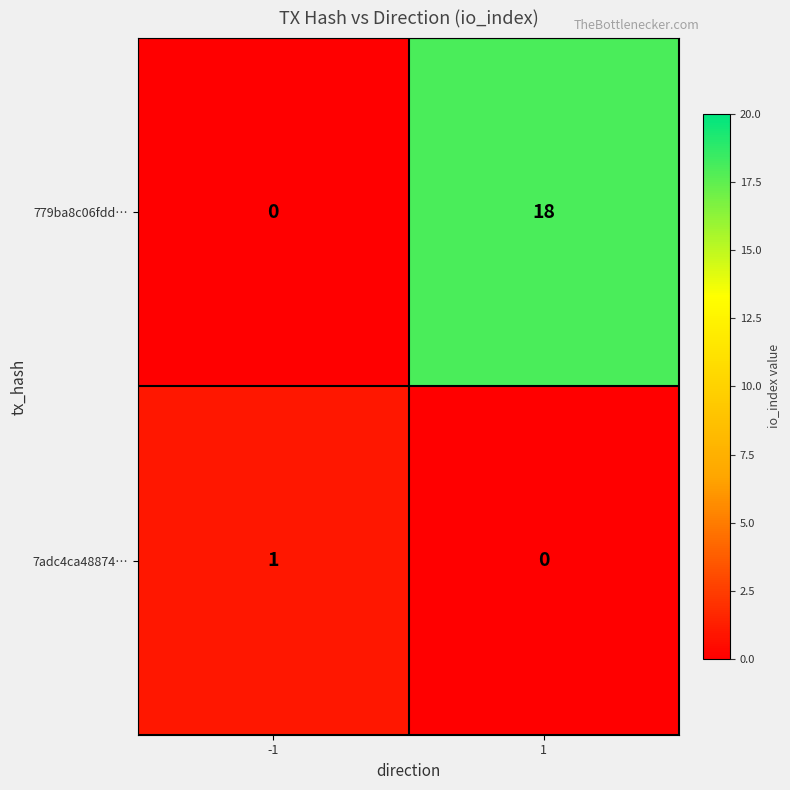

What is the greatest value displayed?

18